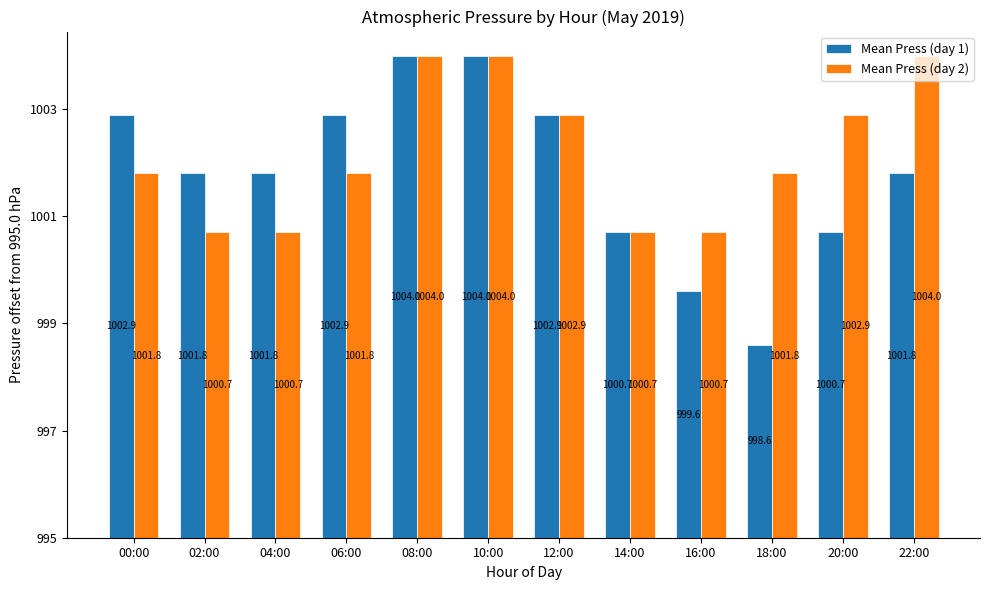

Rank the series by their maximum value, from highest to lowest.

Mean Press (day 1), Mean Press (day 2)